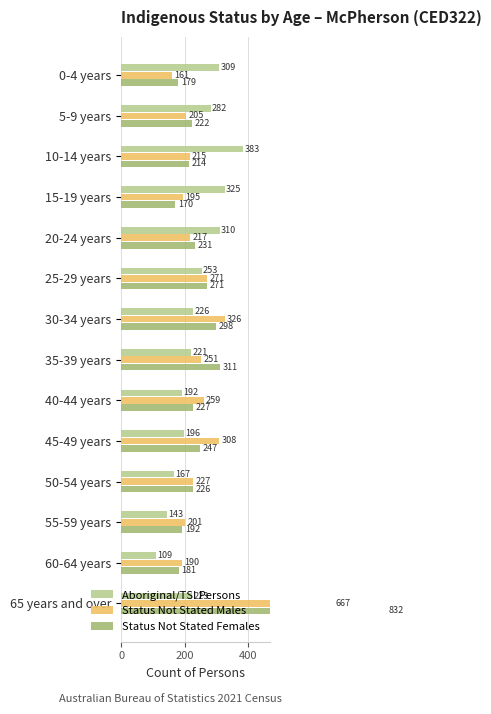

Is the value of Status Not Stated Males at 20-24 years greater than the value of Aboriginal/TSI Persons at 10-14 years?

No